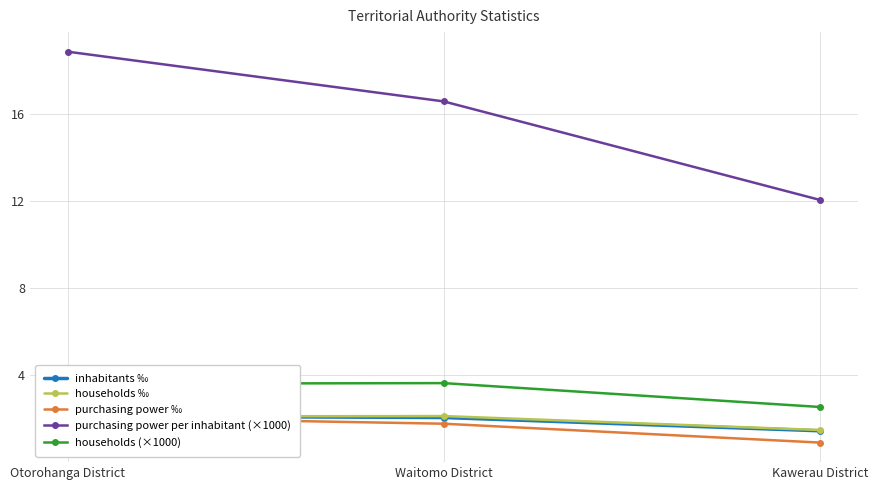

The value of households (×1000) at Kawerau District is 2.5. True or false?

True